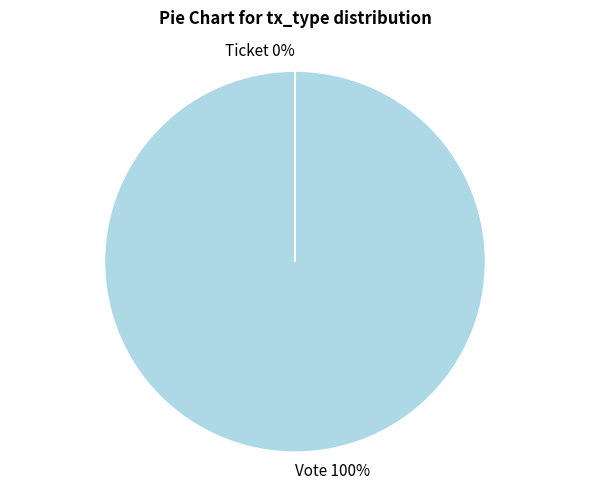

What is the majority slice?

Vote